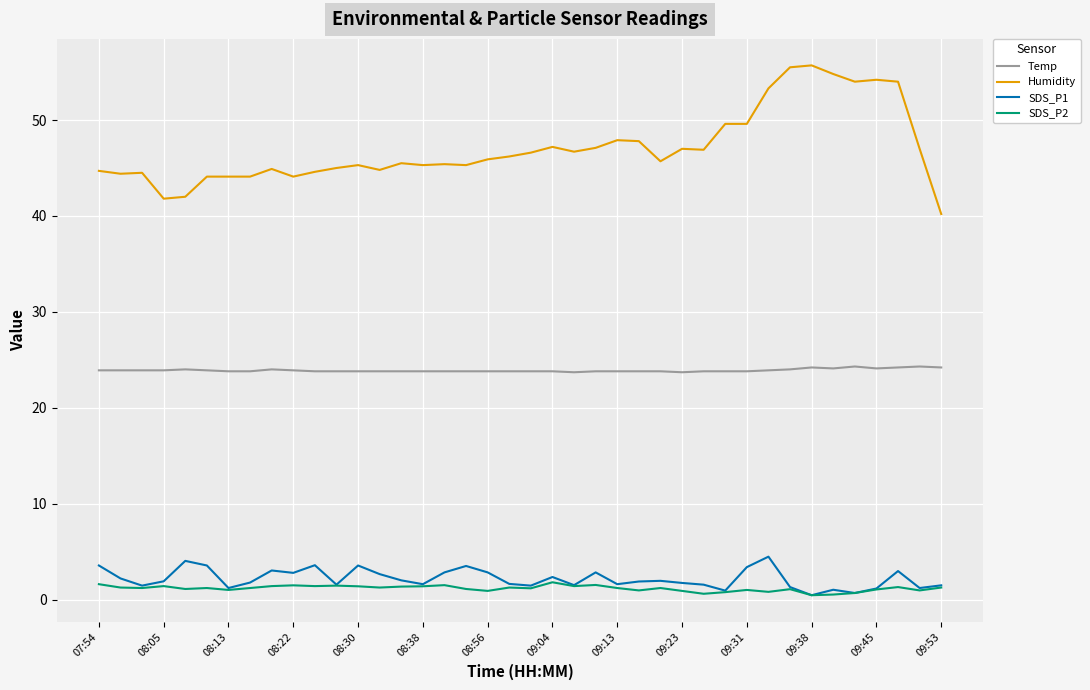

Which series has the largest total across all categories?

Humidity